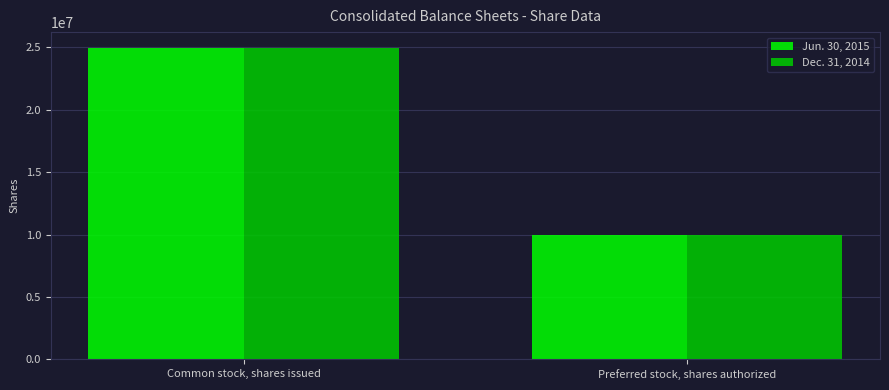

Reading left to right, transcribe all the data shown in this chart.

Jun. 30, 2015: 24972515	10000000
Dec. 31, 2014: 24940195	10000000